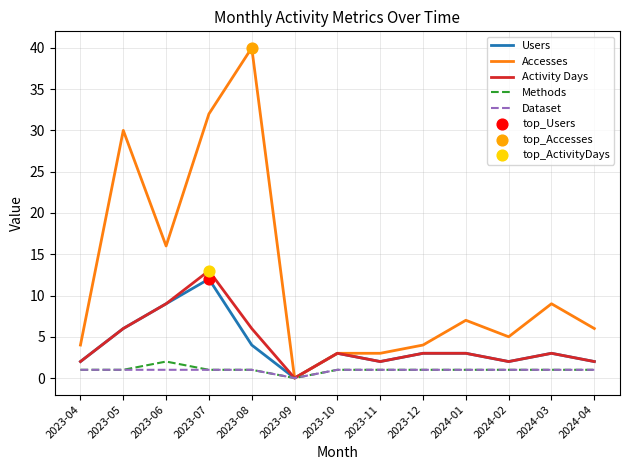

At which category is the sum across all series the highest?

2023-07